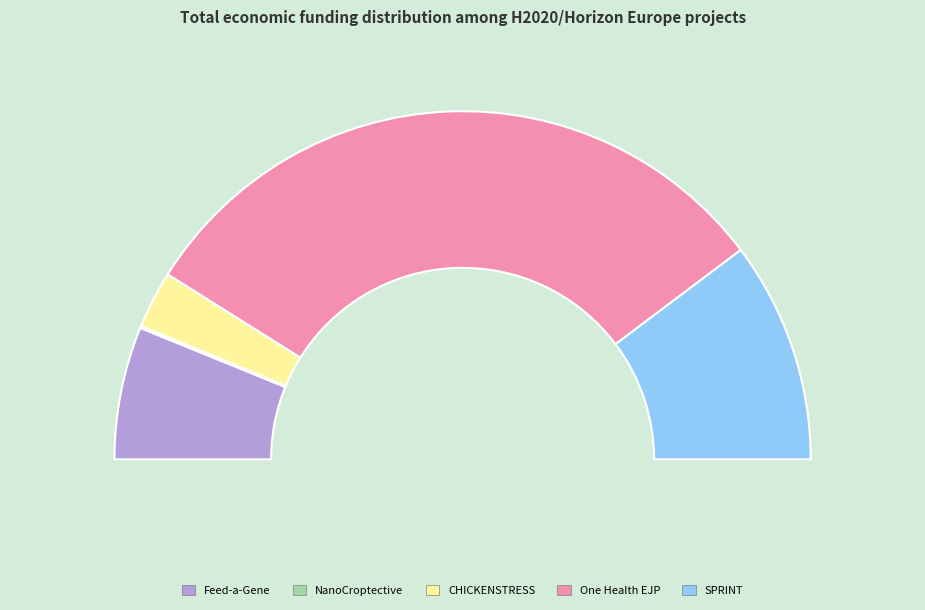

Which category has the biggest portion of the pie?

One Health EJP